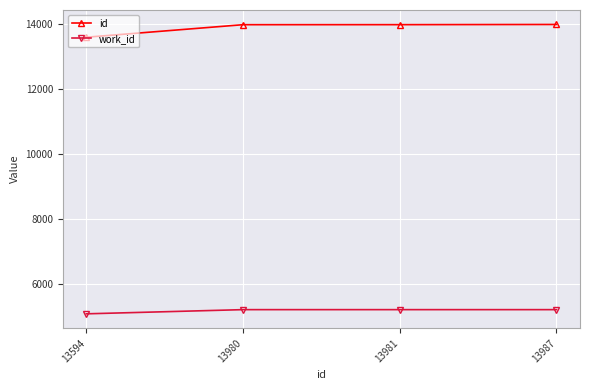

What is the maximum value for work_id?

5198